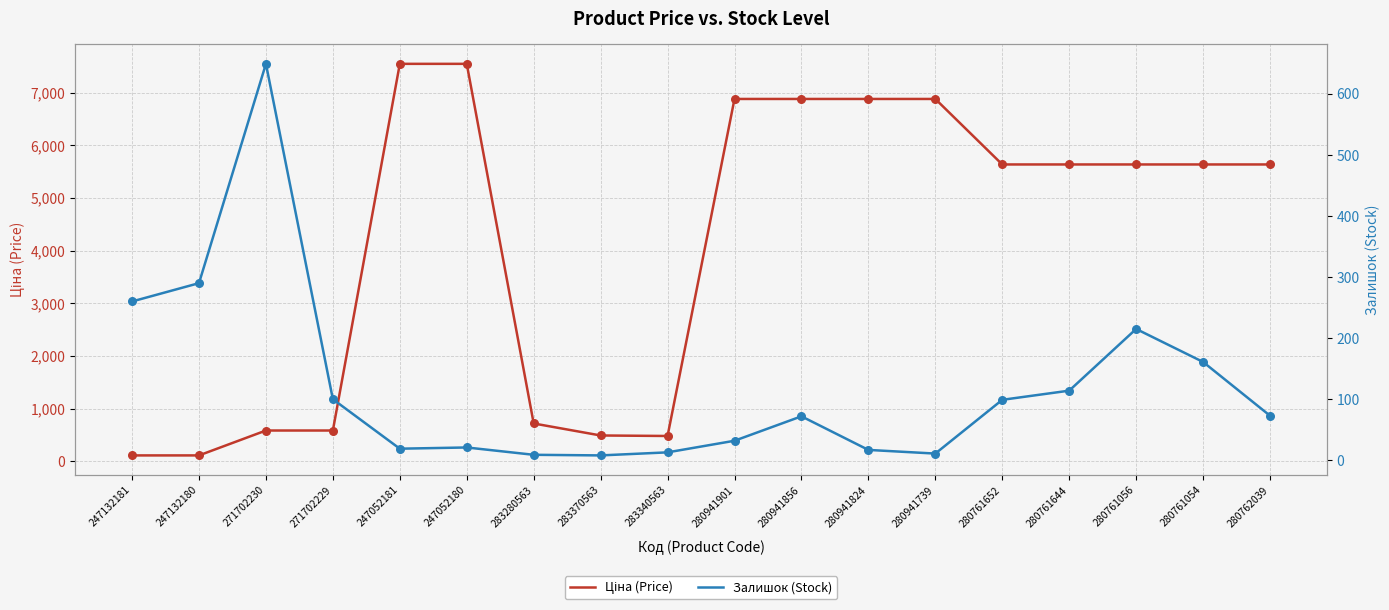

At which category is the sum across all series the highest?

247052180